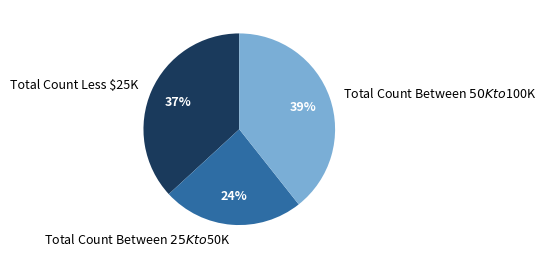

To the nearest percent, what is the difference between the Total Count Less $25K and Total Count Between $25K to $50K slice percentages?

13%